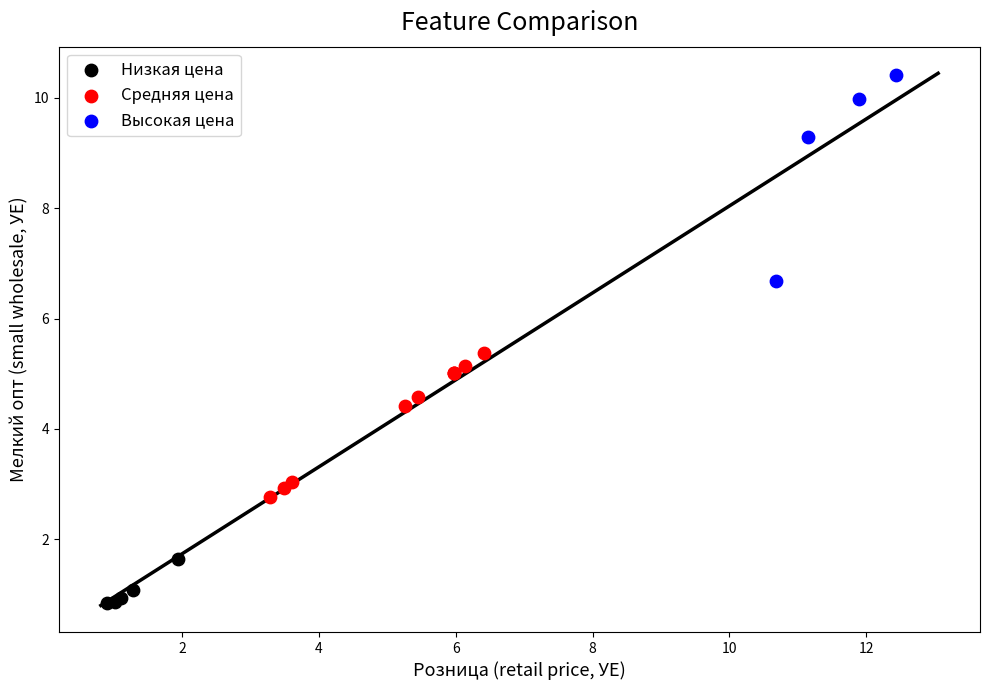

Which series has the widest spread of Y values?

Высокая цена